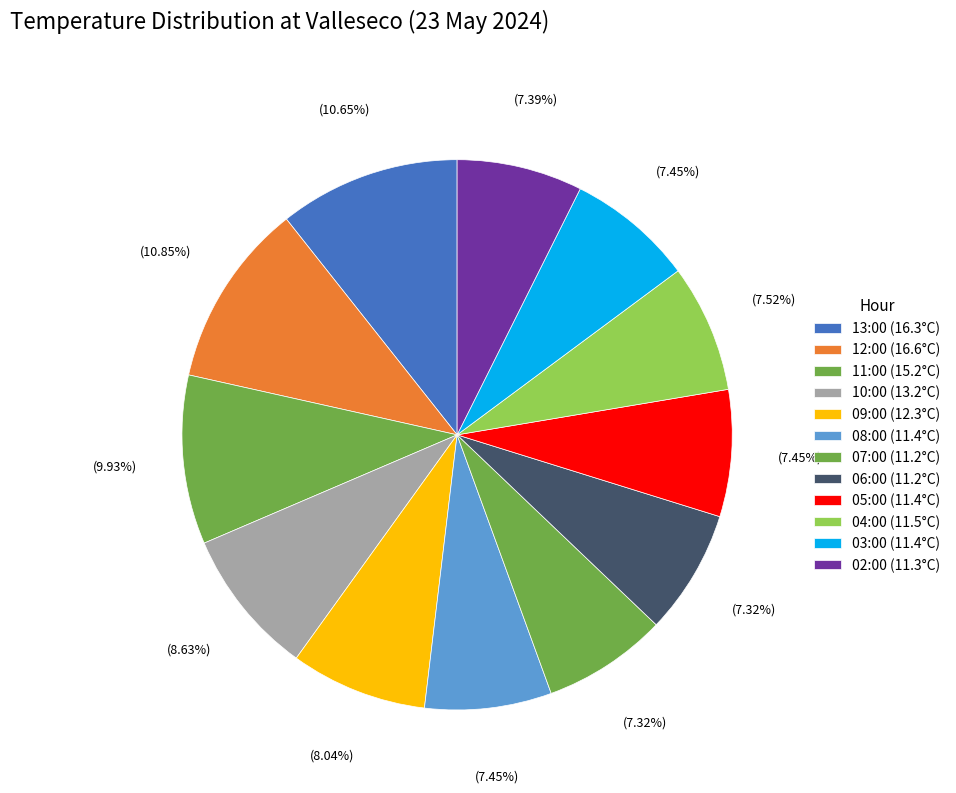

Approximately how many times larger is the value at 09:00 compared to 04:00?

1.1